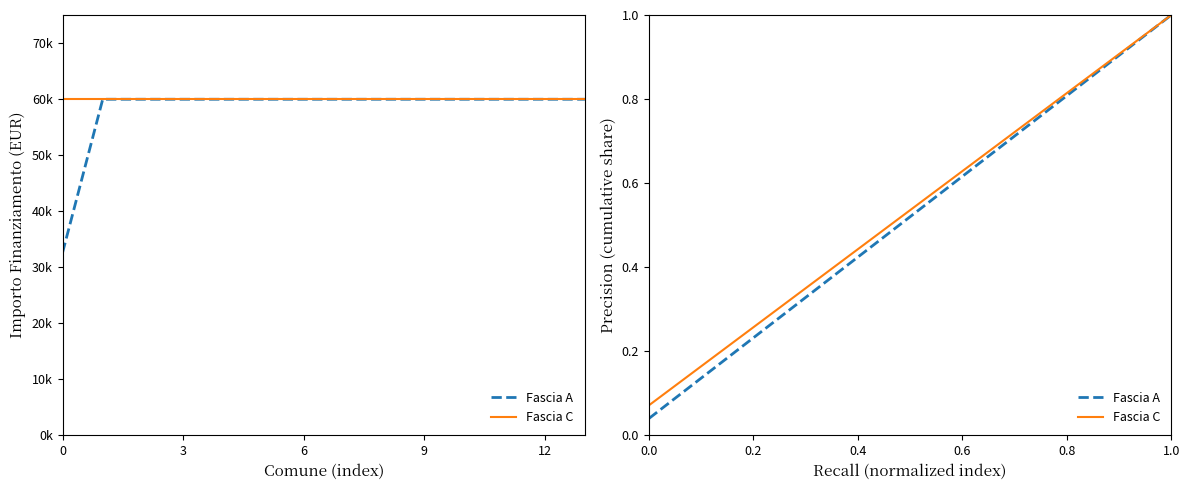

Is the value of Fascia C at 15 greater than the value of Fascia A at 13?

No